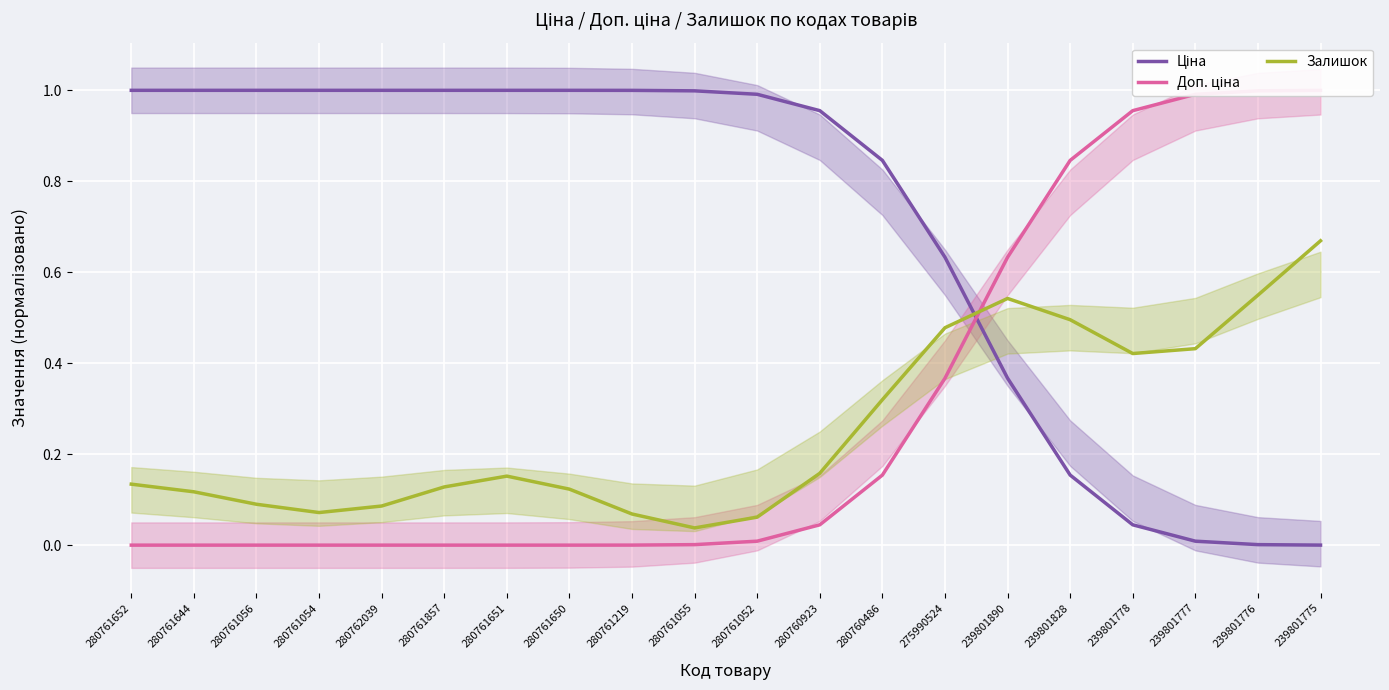

Which series ends up on top after the final intersection of Ціна and Залишок?

Залишок